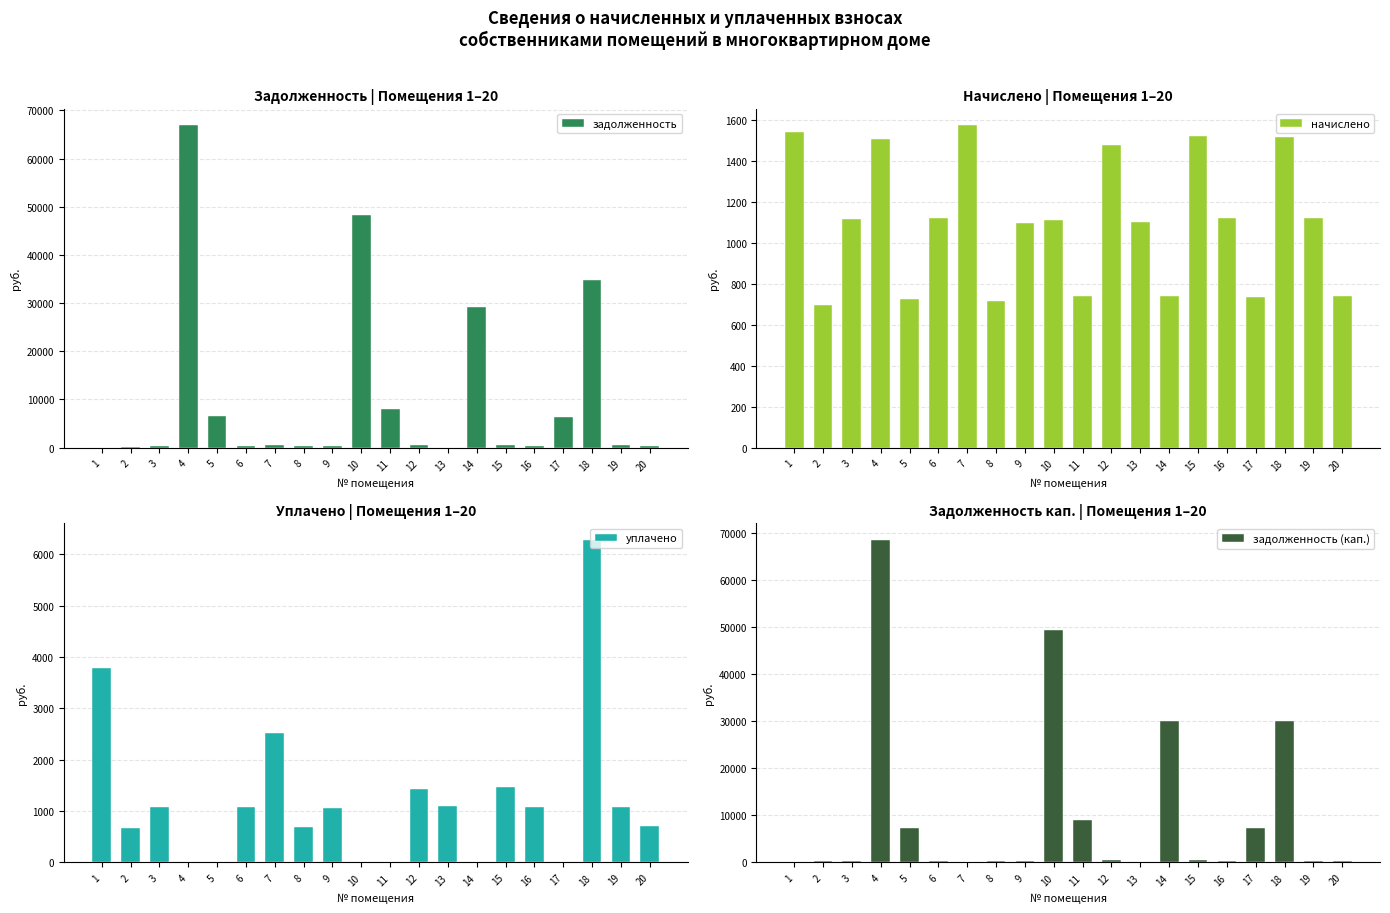

What is the sum of the начислено values at 6 and 19?

2241.6